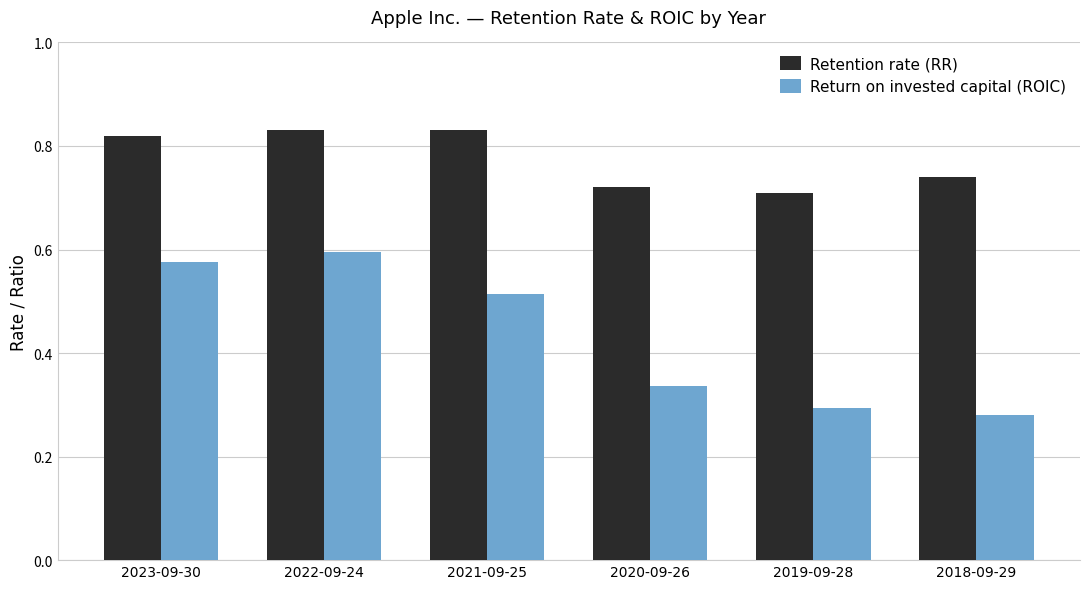

Rank the series at 2018-09-29 from highest to lowest value.

Retention rate (RR), Return on invested capital (ROIC)